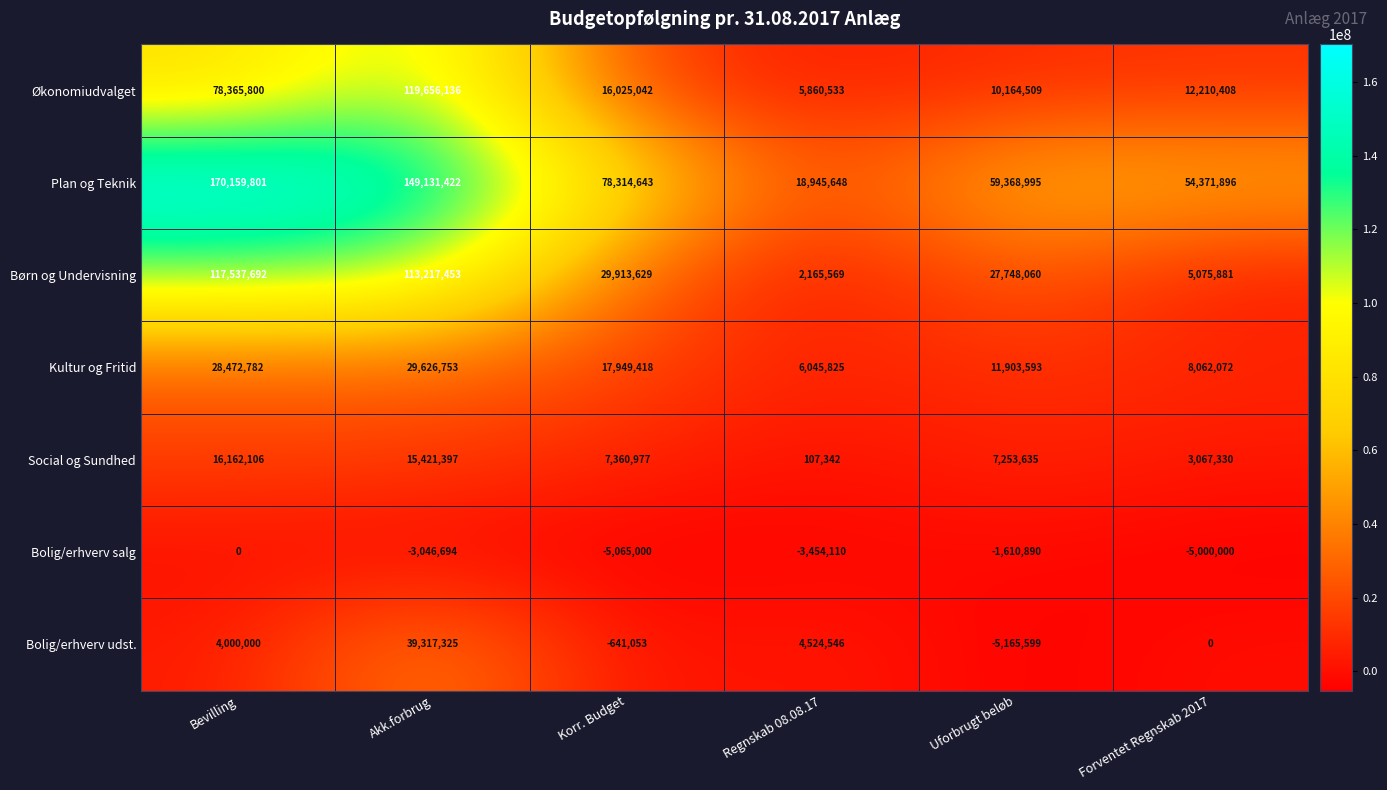

The value of Økonomiudvalget at Forventet Regnskab 2017 is 12210408. True or false?

True